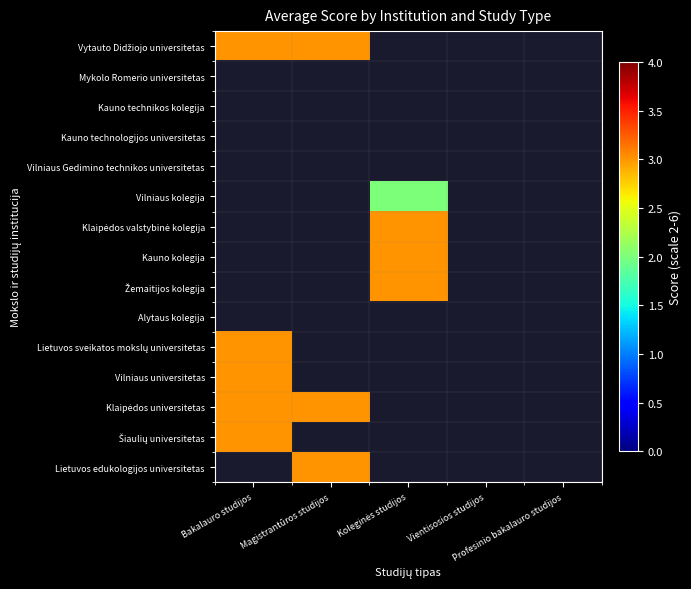

List the labels in order of Klaipėdos universitetas value, largest first.

Bakalauro studijos, Magistrantūros studijos, Koleginės studijos, Vientisosios studijos, Profesinio bakalauro studijos